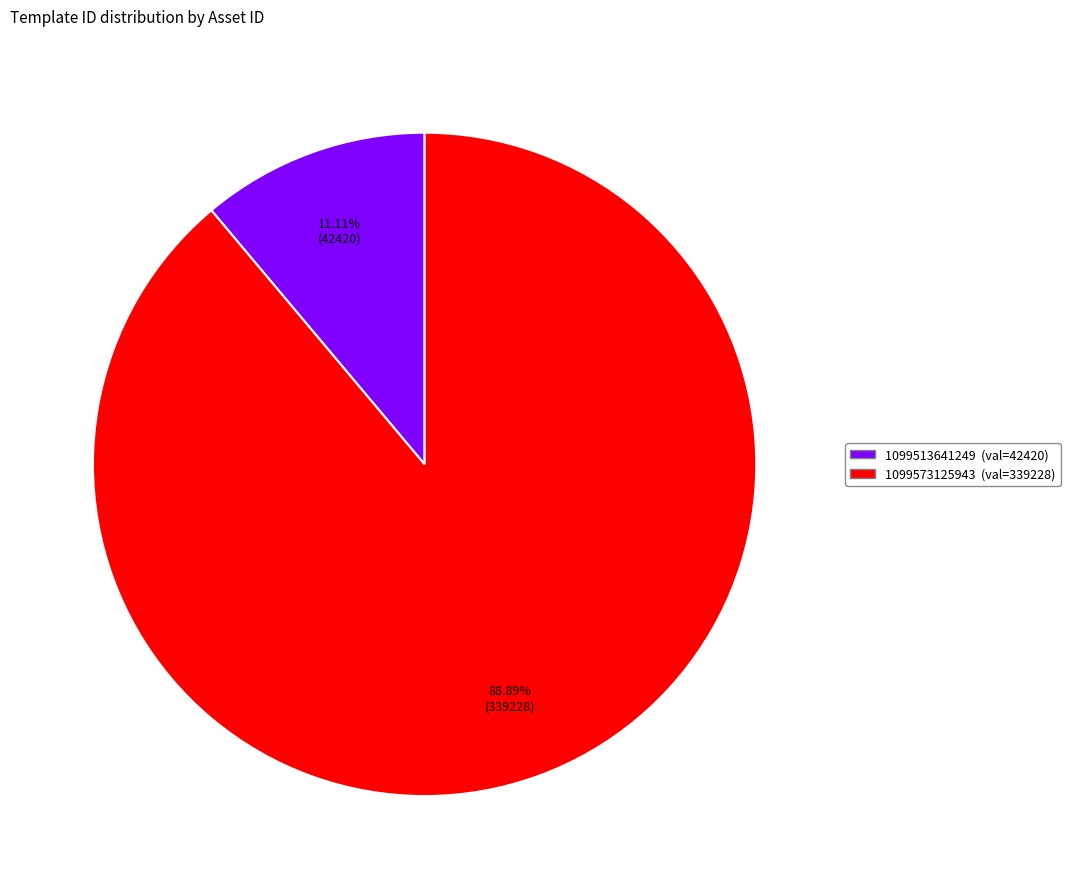

To the nearest percent, what is the difference between the 1099513641249 and 1099573125943 slice percentages?

78%